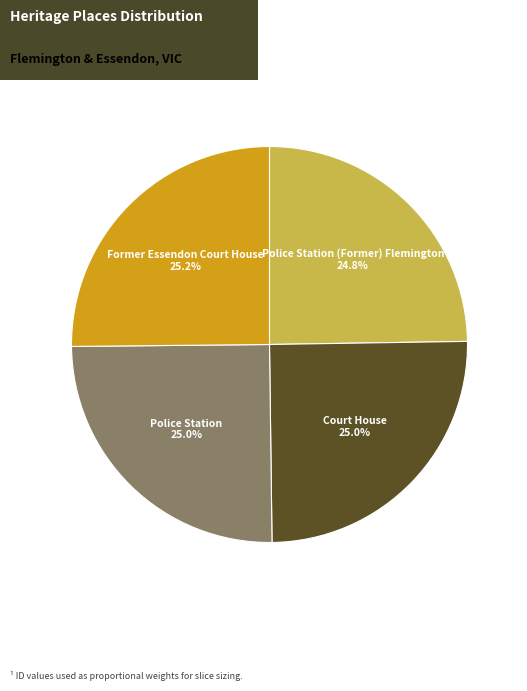

How many slices are in this pie chart?

4